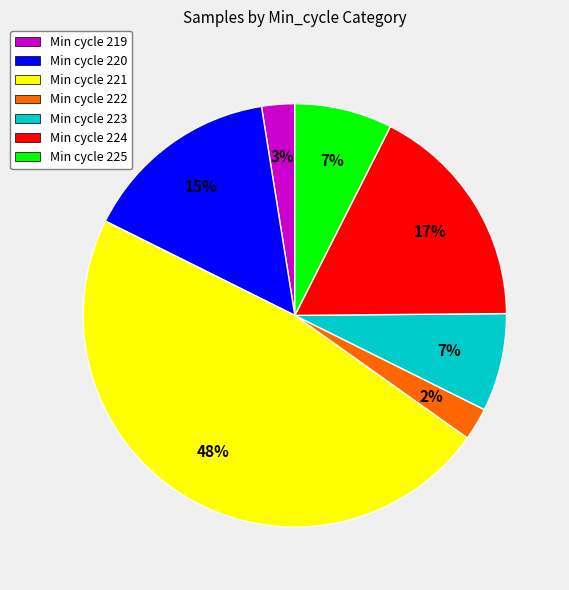

To the nearest percent, what is the combined percentage of Min cycle 219 and Min cycle 225?

10%